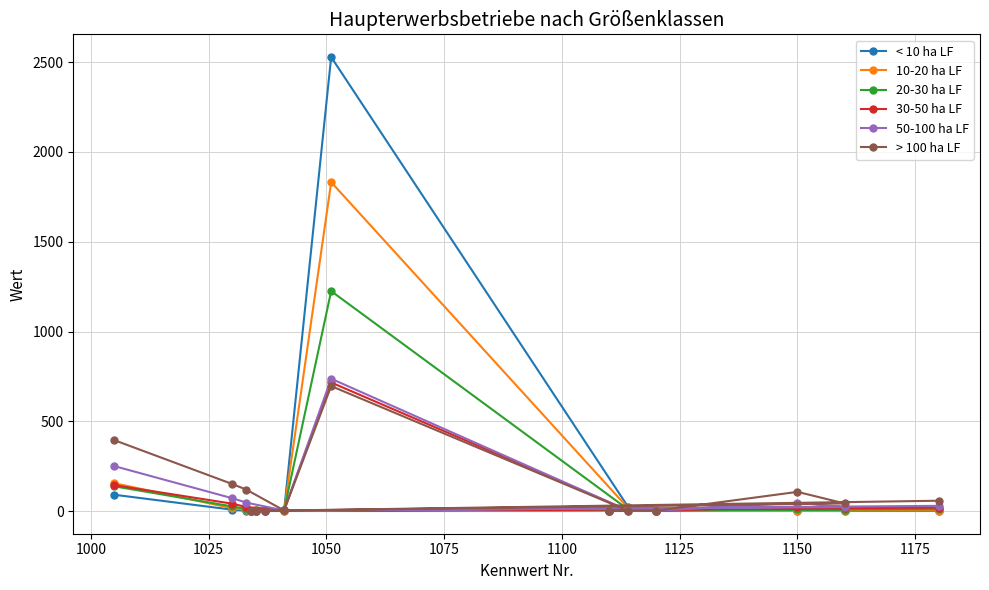

What is the difference between the maximum and minimum values in the < 10 ha LF series?

2529.0